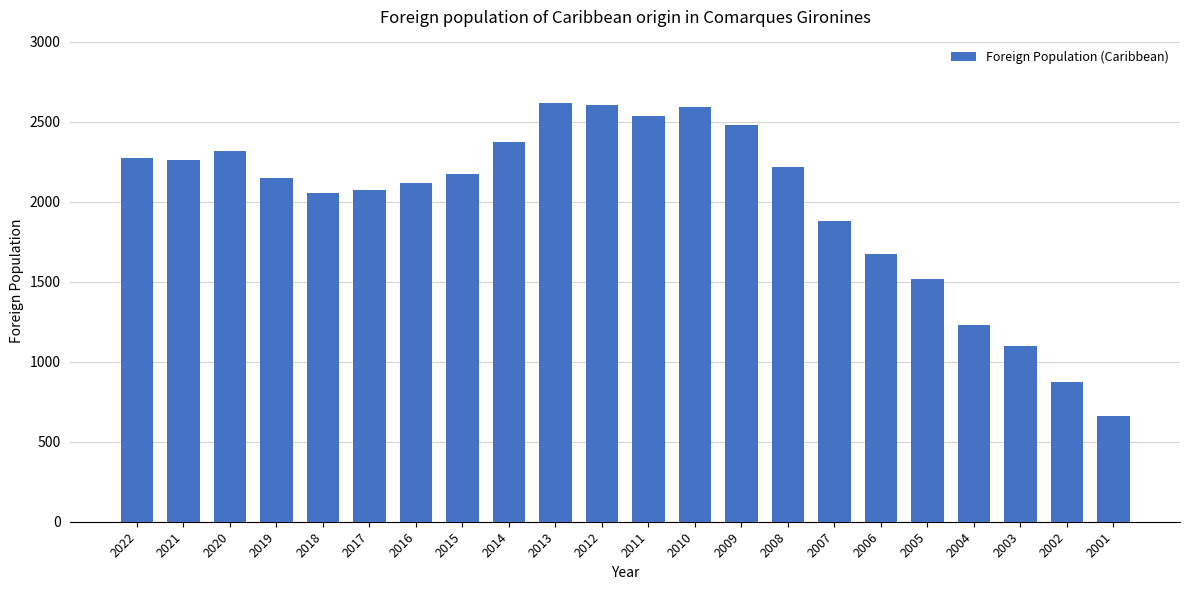

The chart shows a value of 4057 at 2020. True or false?

False